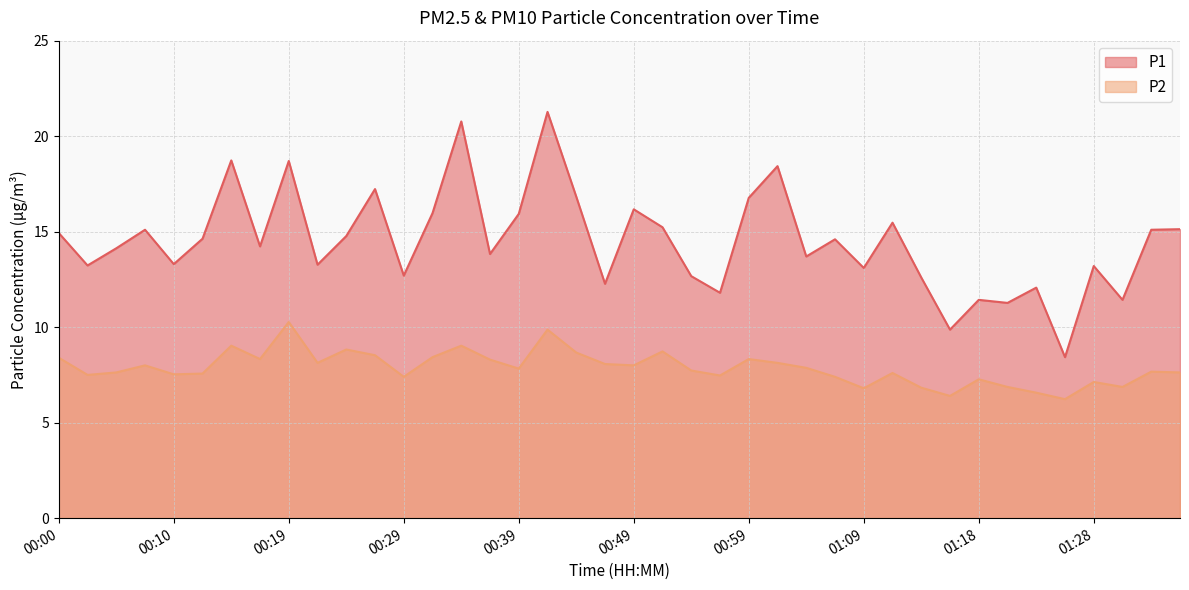

At 00:59, list the series in order from smallest to largest.

P2, P1